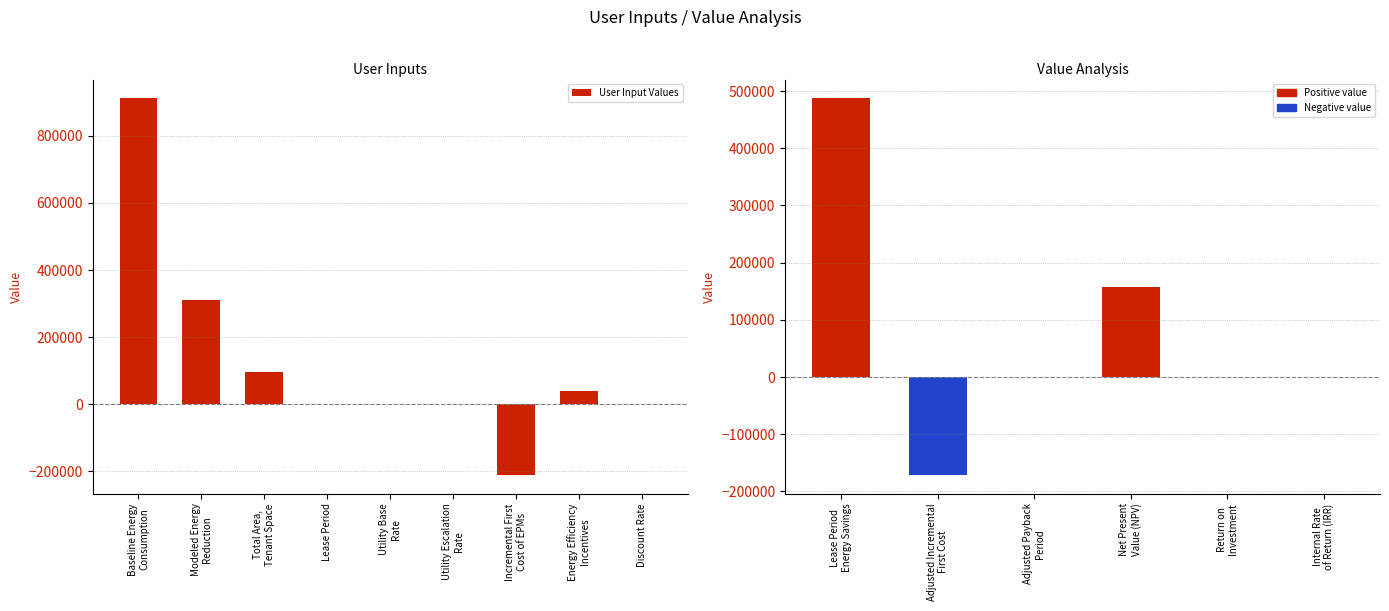

What is the label of the 5th bar from the left?

Utility Base
Rate